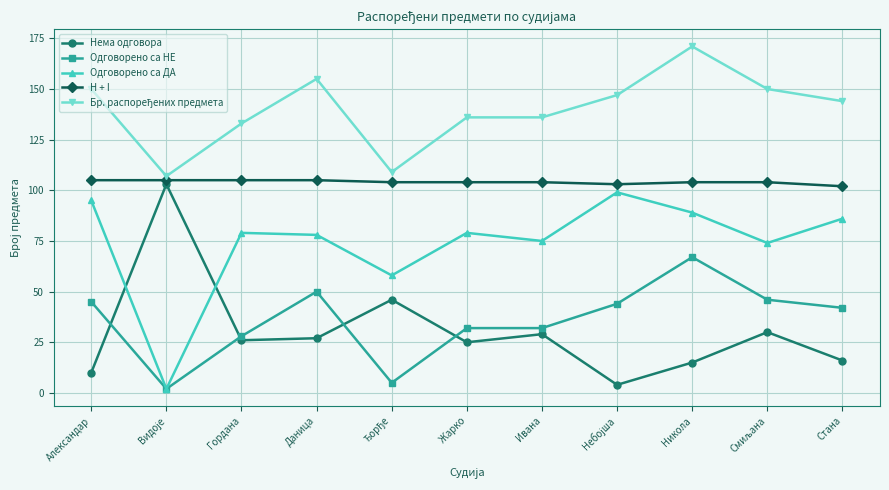

At which category is the sum across all series the highest?

Никола